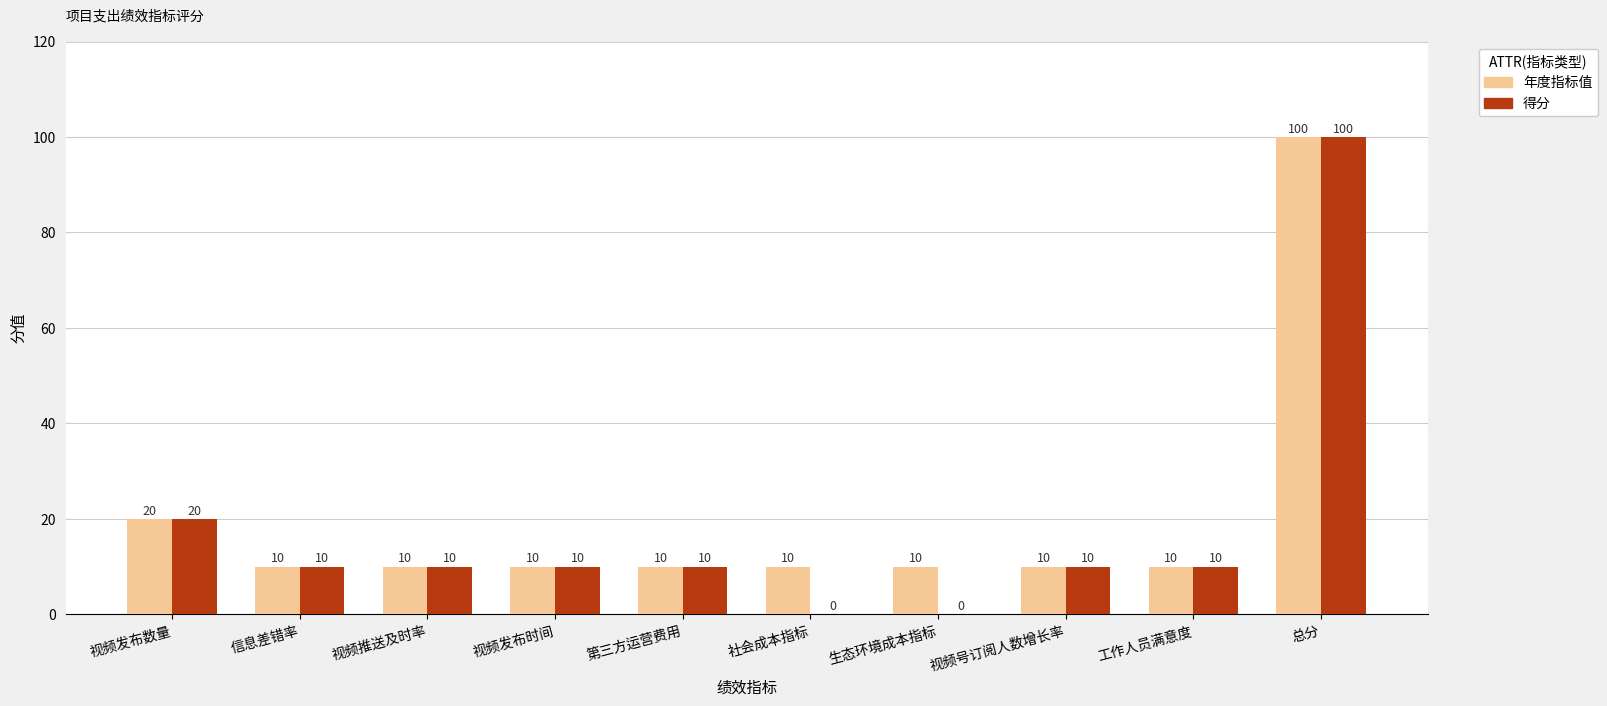

The 年度指标值 series shows 10 at 视频号订阅人数增长率. True or false?

True